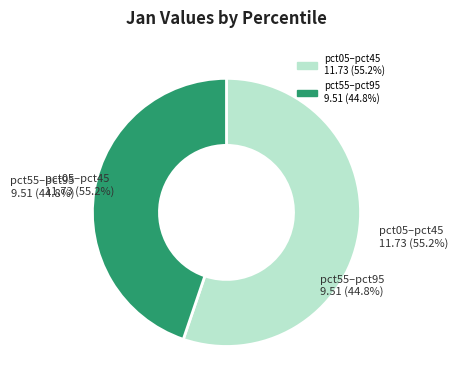

Is it true that pct35 is 1% of the pie?

False